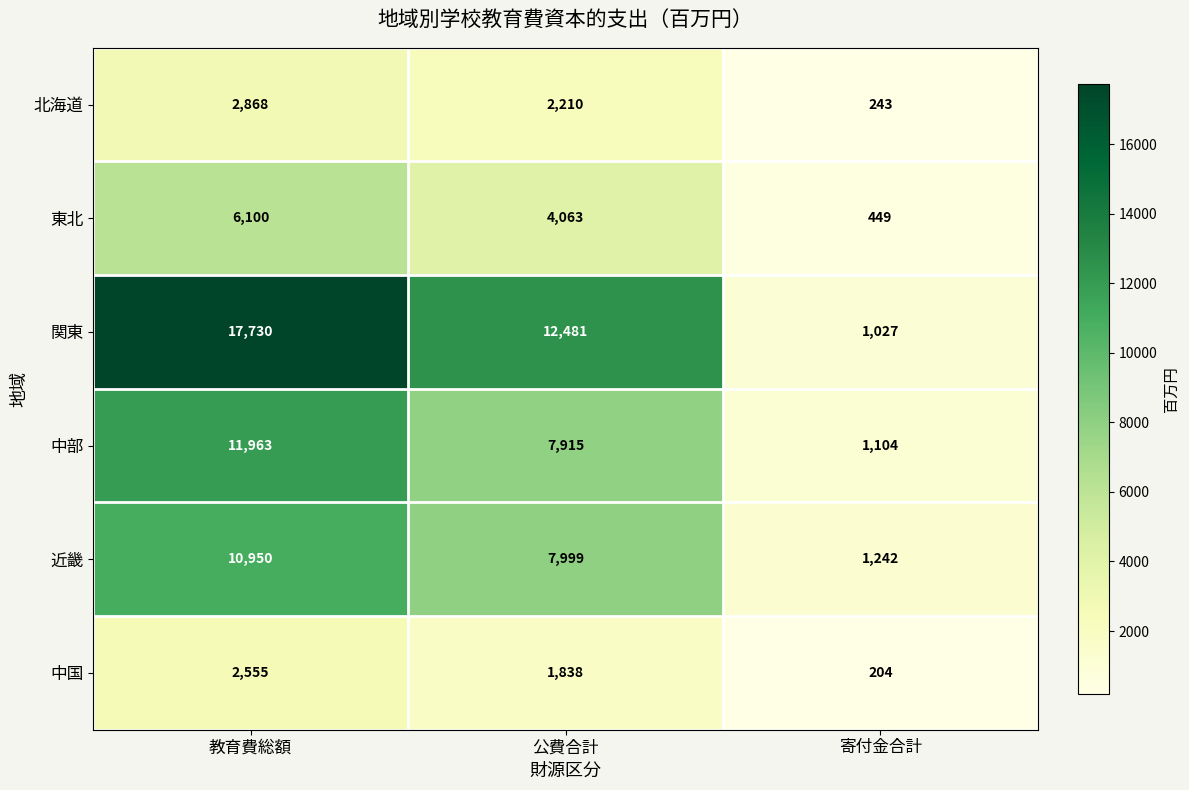

How many series are shown in this chart?

6